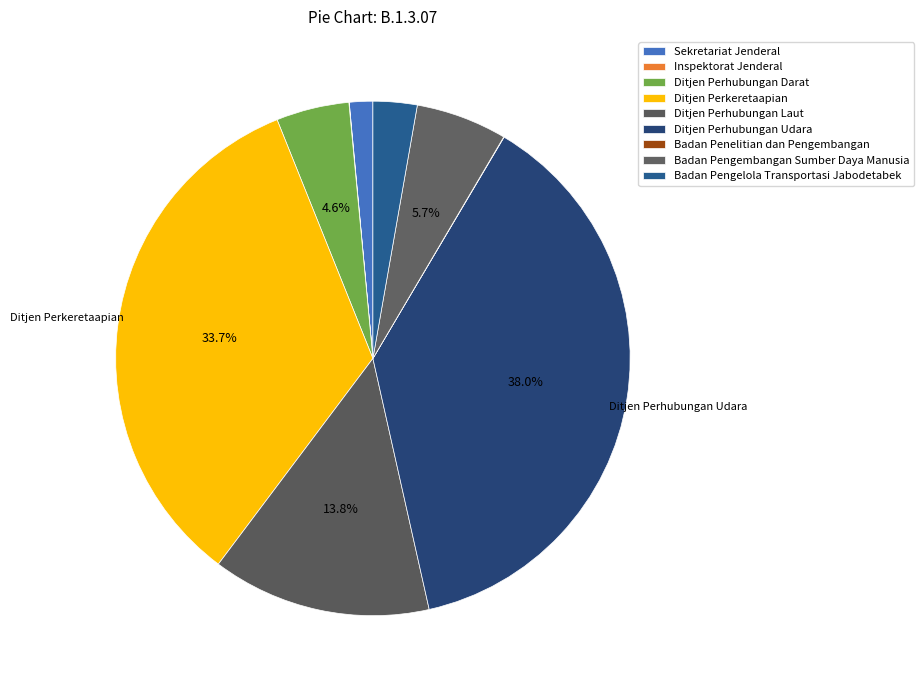

Which category has the biggest portion of the pie?

Ditjen Perhubungan Udara